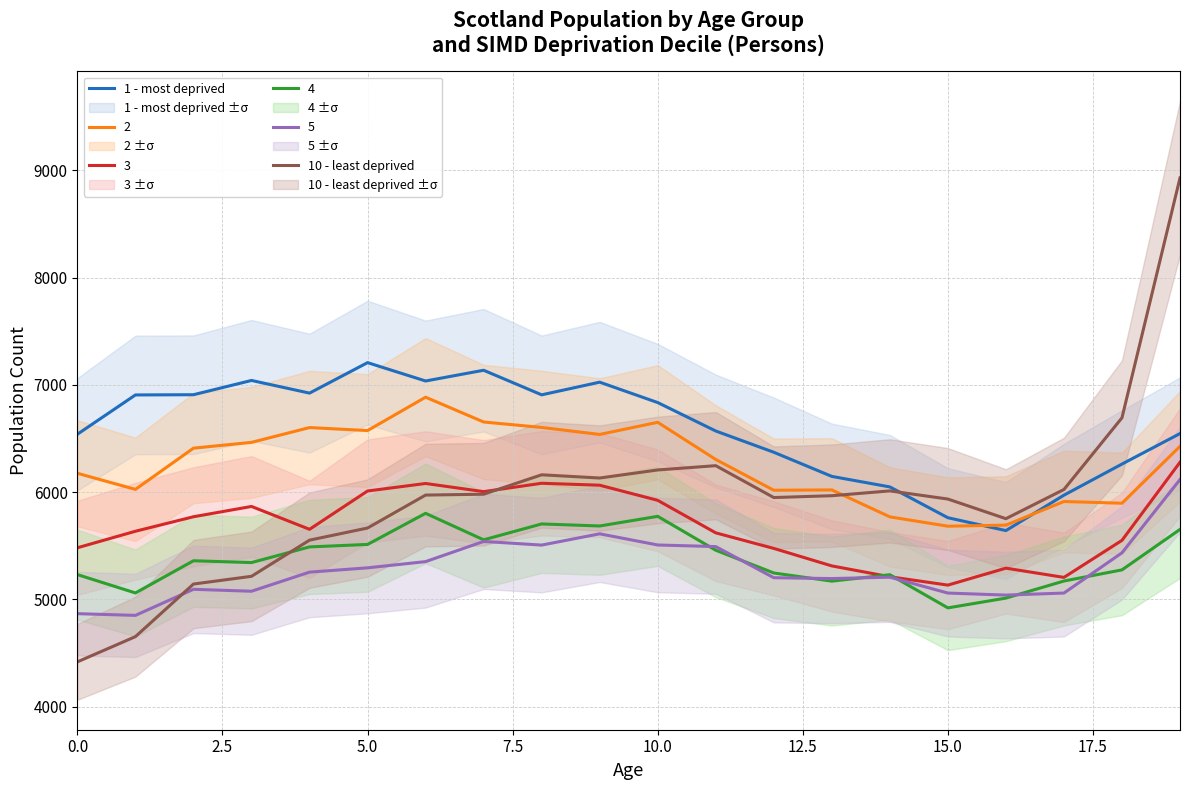

How many interior local peaks does the 1 - most deprived series have?

4